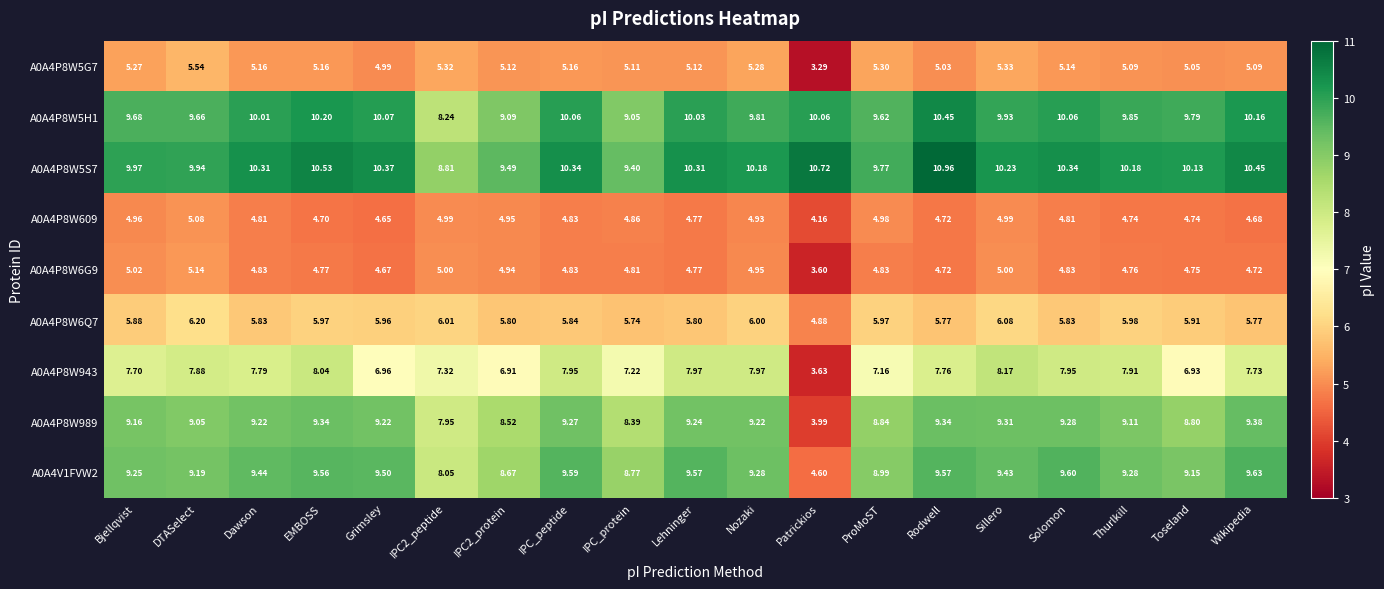

Which series has the largest total across all categories?

A0A4P8W5S7